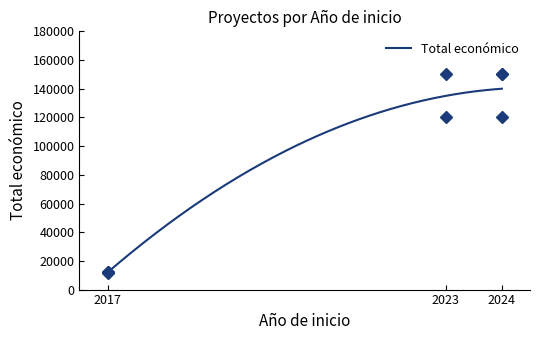

True or false: the data shows 120000 at 2023.

True